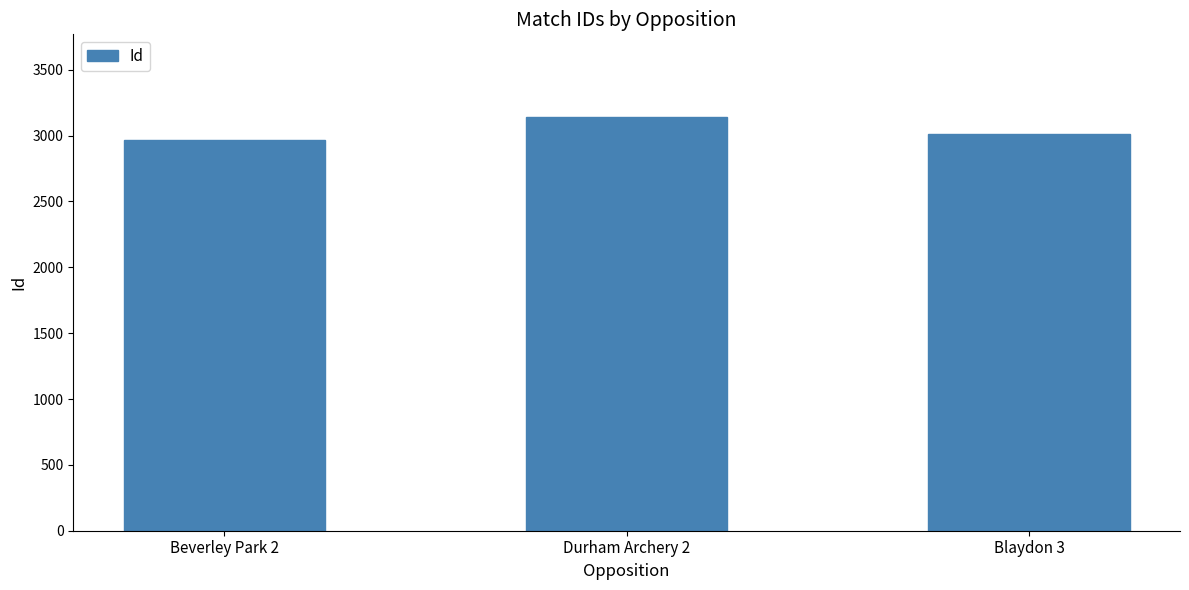

The chart shows a value of 4673 at Durham Archery 2. True or false?

False